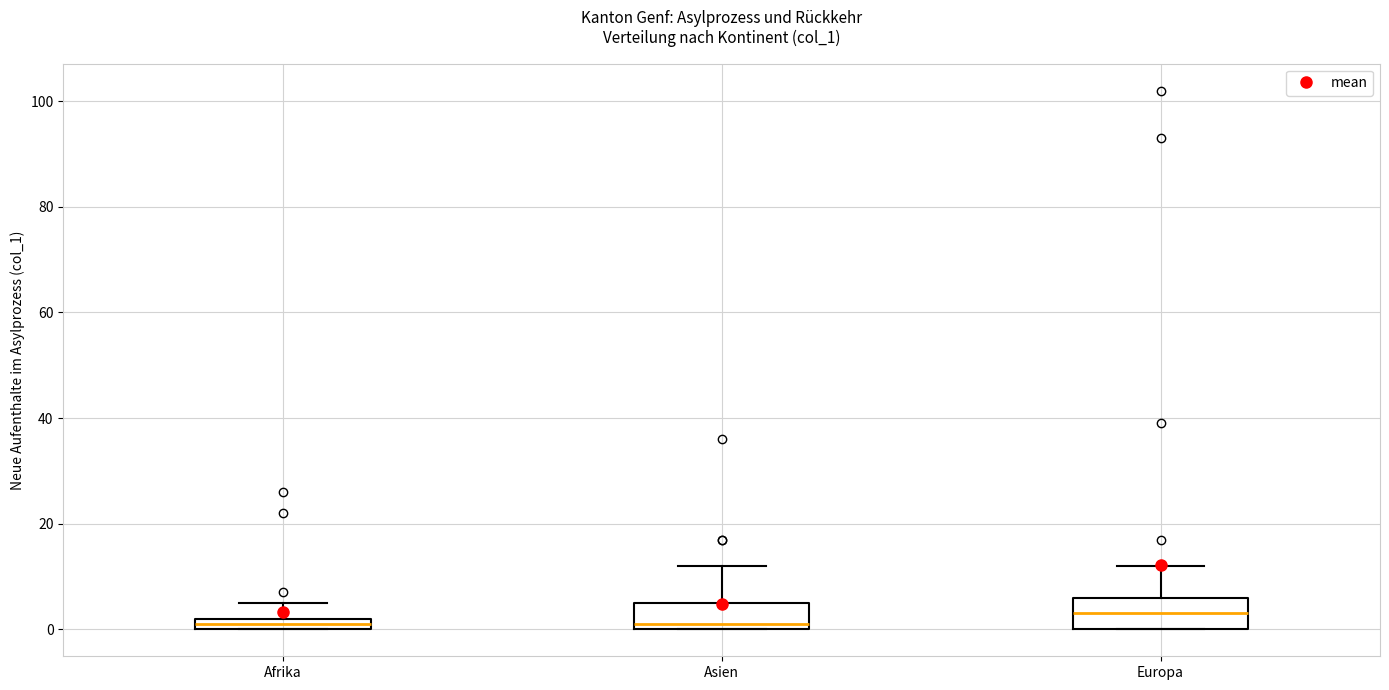

Where does the upper whisker of the box for Europa end on the y-axis? The values are not printed on the chart, so give them approximately, as read against the axis.

12